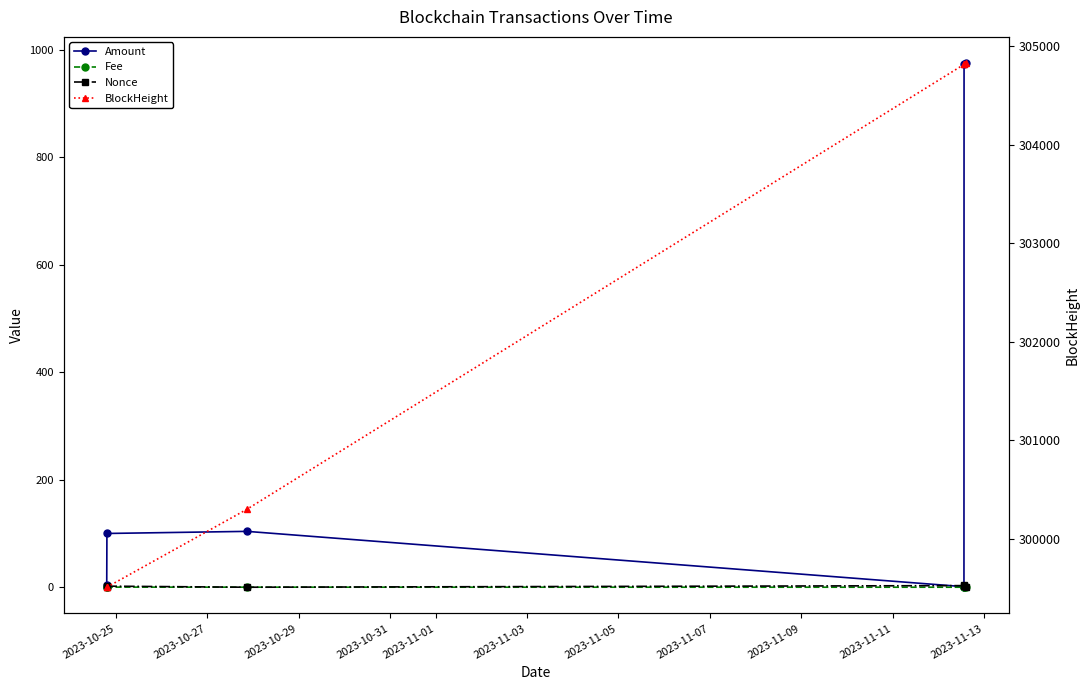

Which series has the largest total across all categories?

BlockHeight